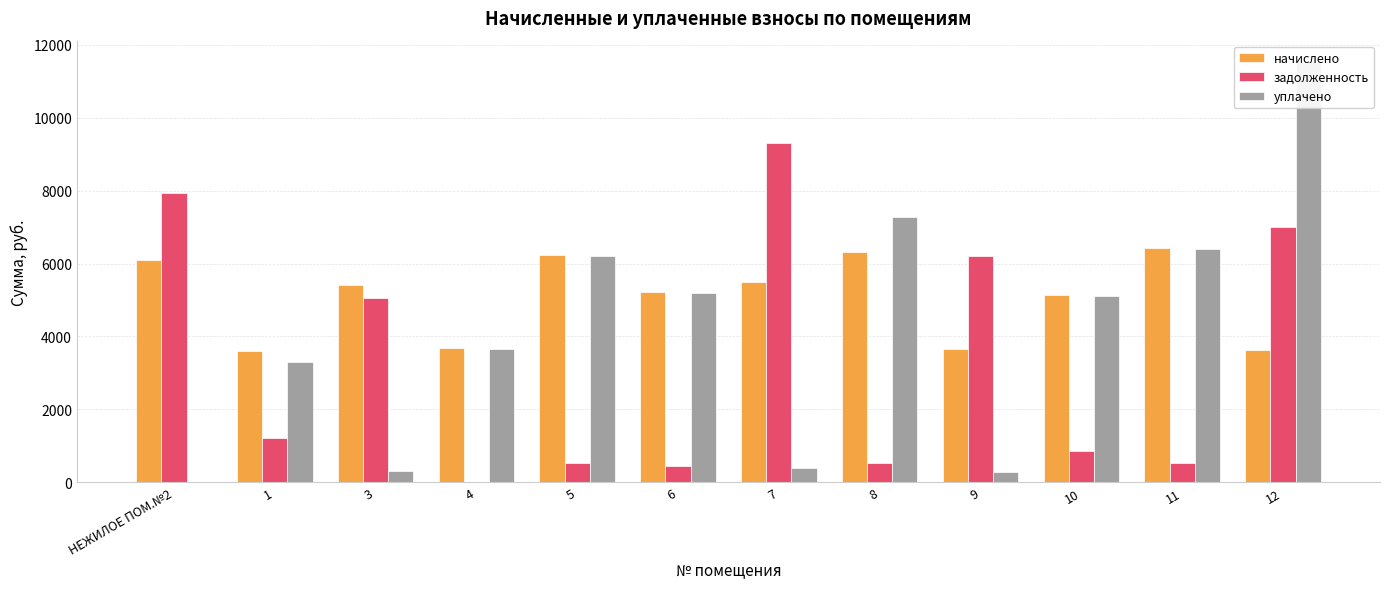

What position from the right is 7?

6